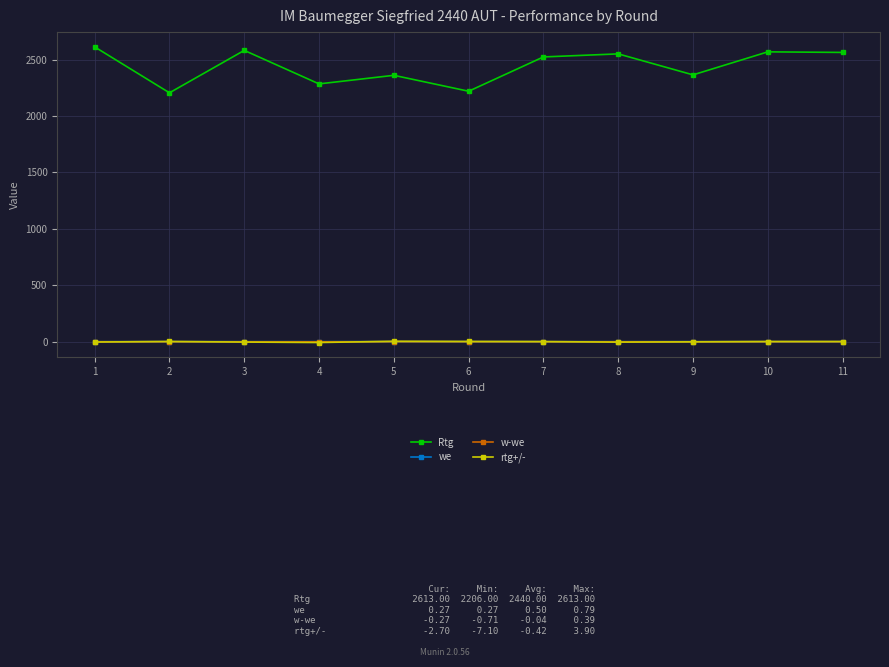

True or false: we and w-we cross at least once.

False